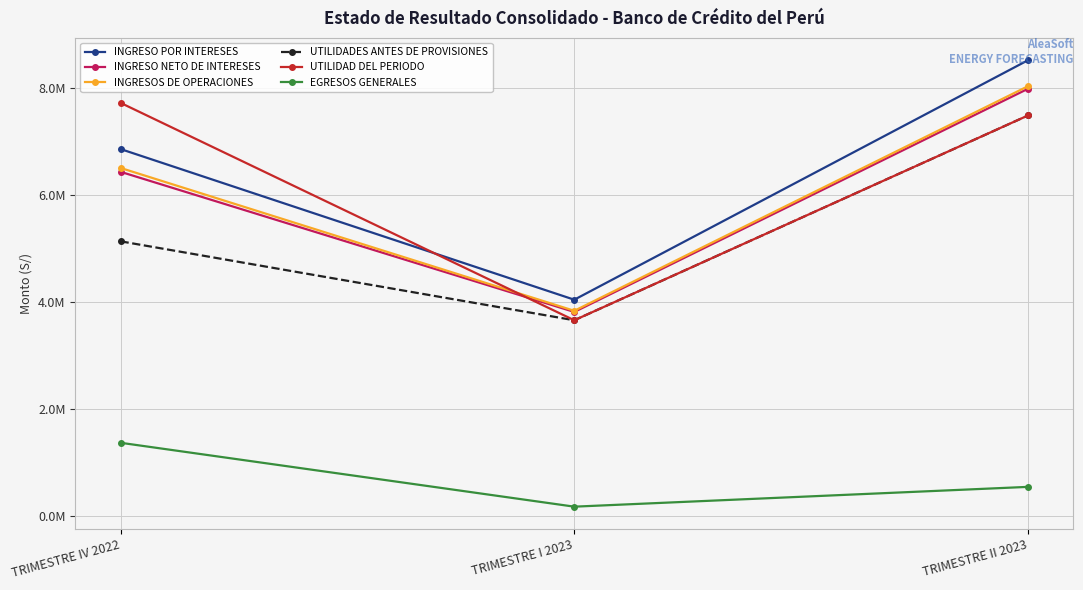

What are all the series names shown in the legend?

INGRESO POR INTERESES, INGRESO NETO DE INTERESES, INGRESOS DE OPERACIONES, UTILIDADES ANTES DE PROVISIONES, UTILIDAD DEL PERIODO, EGRESOS GENERALES